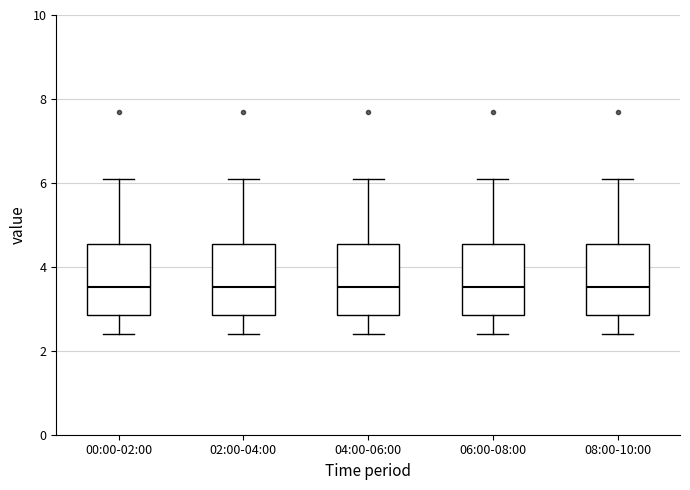

Reading left to right, transcribe this box plot: for each box, give where its median line is, the range the box spans, and where its two whiskers end, as read against the y-axis. The values are not printed on the chart, so give them approximately, as read against the axis.

00:00-02:00: median 3.6, box 2.8 to 4.6, whiskers 2.4 to 6.2
02:00-04:00: median 3.6, box 2.8 to 4.6, whiskers 2.4 to 6.2
04:00-06:00: median 3.6, box 2.8 to 4.6, whiskers 2.4 to 6.2
06:00-08:00: median 3.6, box 2.8 to 4.6, whiskers 2.4 to 6.2
08:00-10:00: median 3.6, box 2.8 to 4.6, whiskers 2.4 to 6.2